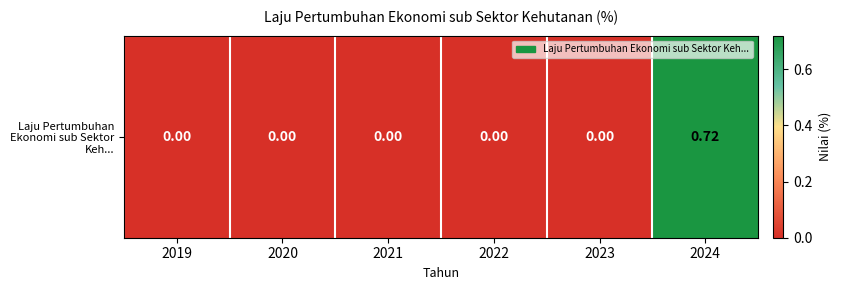

At which category does the chart reach its peak across all series?

2024